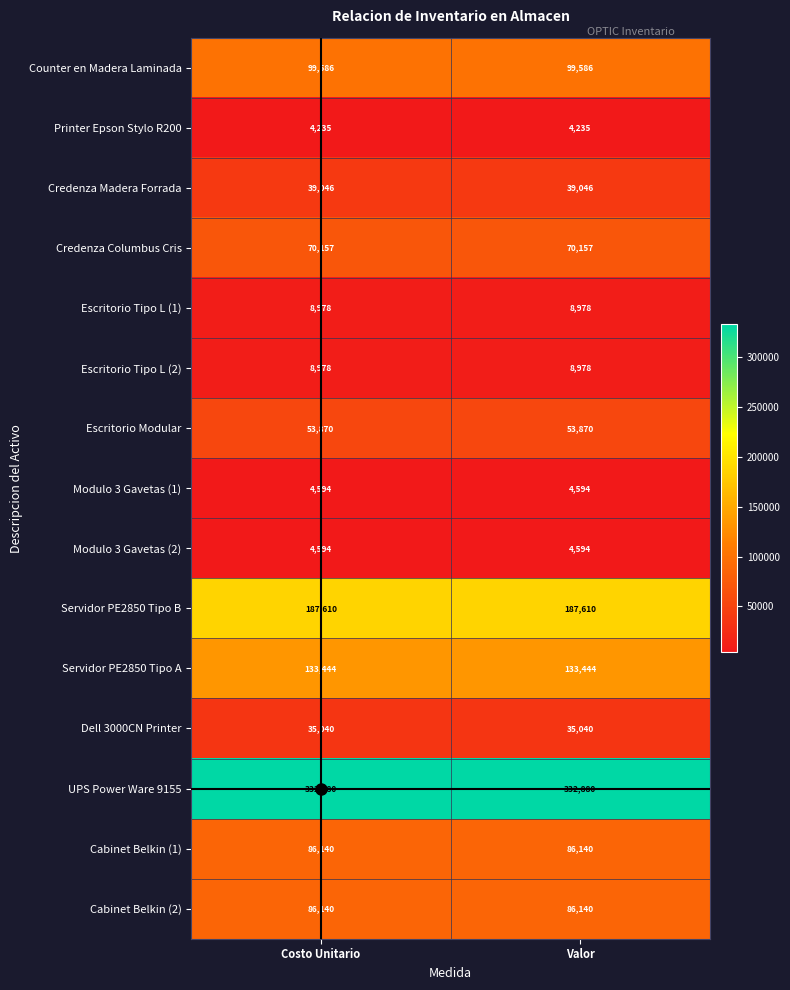

True or false: Printer Epson Stylo R200 has a value of 2137 at Costo Unitario.

False